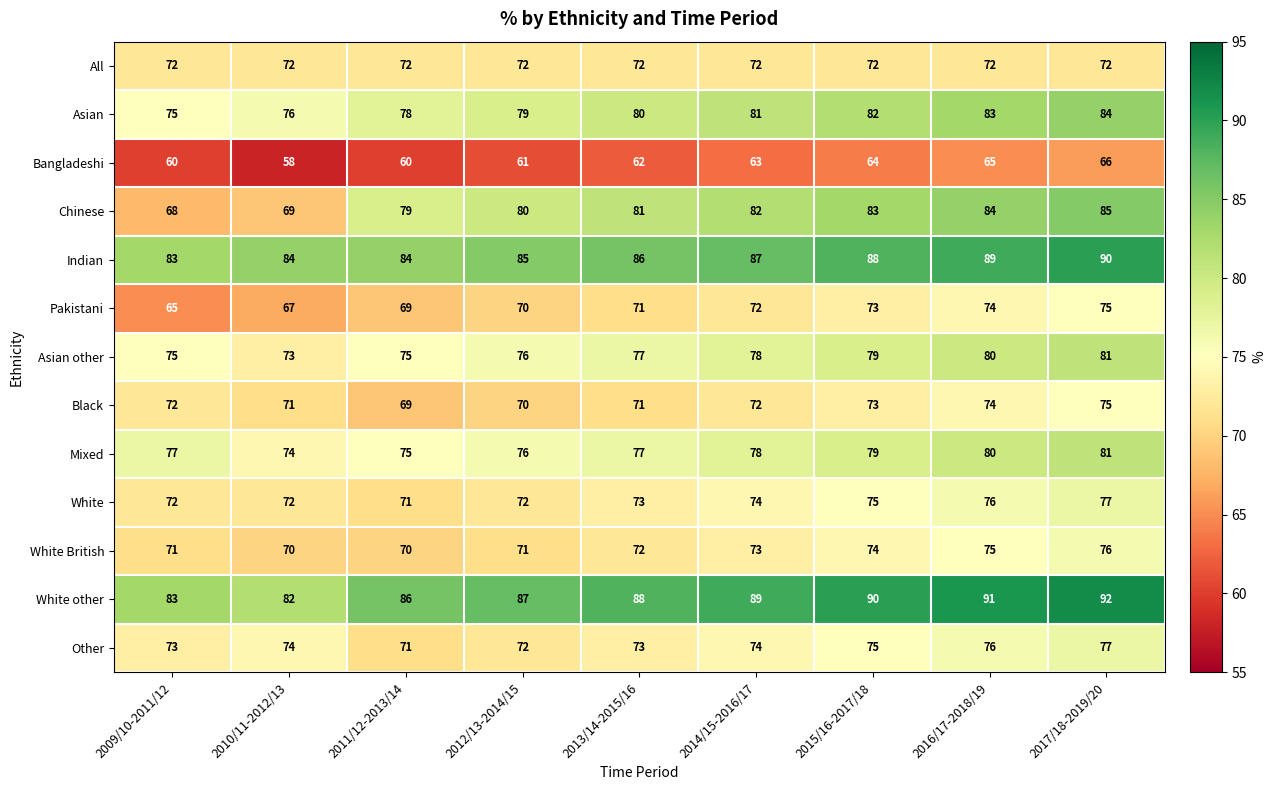

What is the difference between the highest and lowest values at 2016/17-2018/19?

26